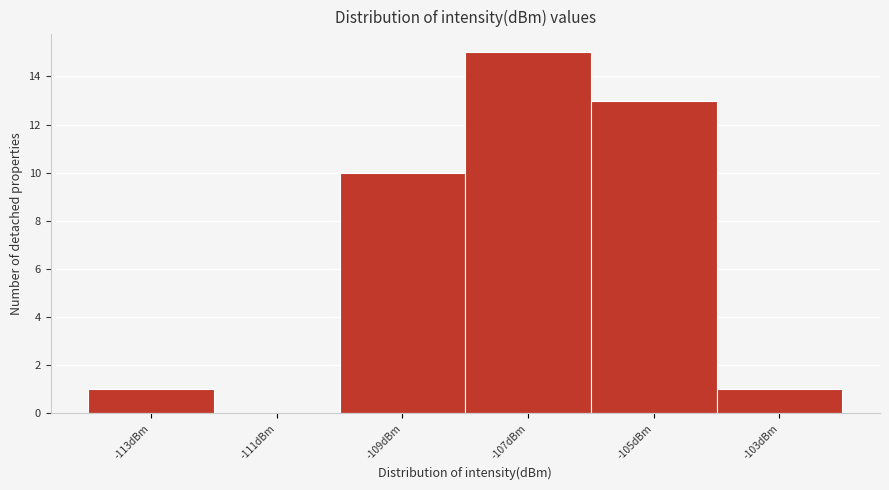

Reading left to right, list all the values displayed in this chart.

-113dBm=1	-111dBm=0	-109dBm=10	-107dBm=15	-105dBm=13	-103dBm=1